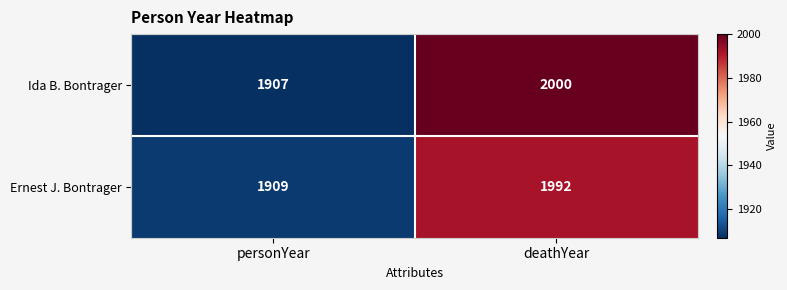

List the series in order of their peak value, lowest first.

Ernest J. Bontrager, Ida B. Bontrager